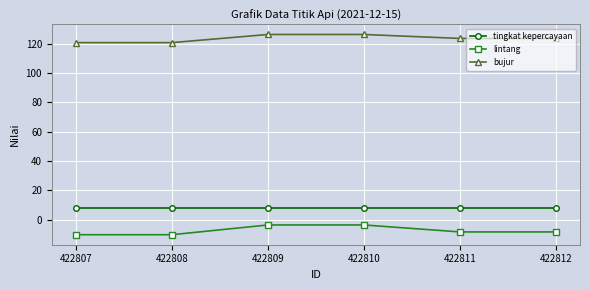

Does the chart have visible grid lines?

Yes